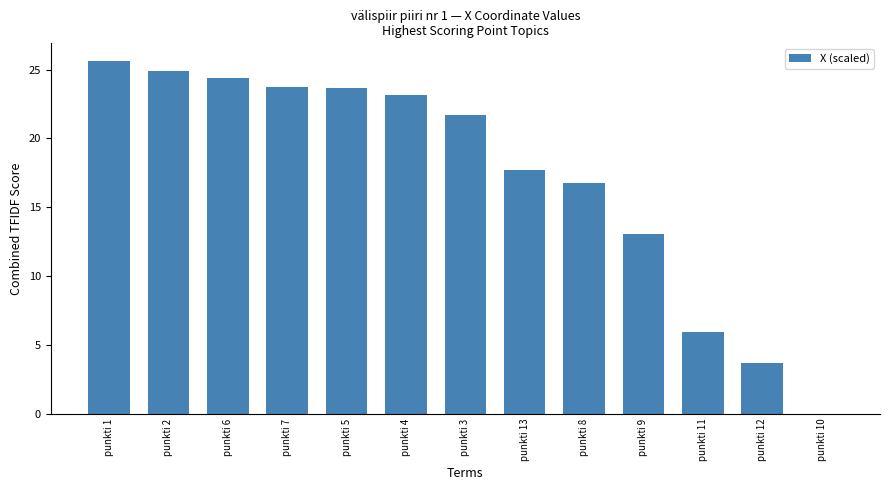

Where is the data nearest to the value 12?

punkti 9